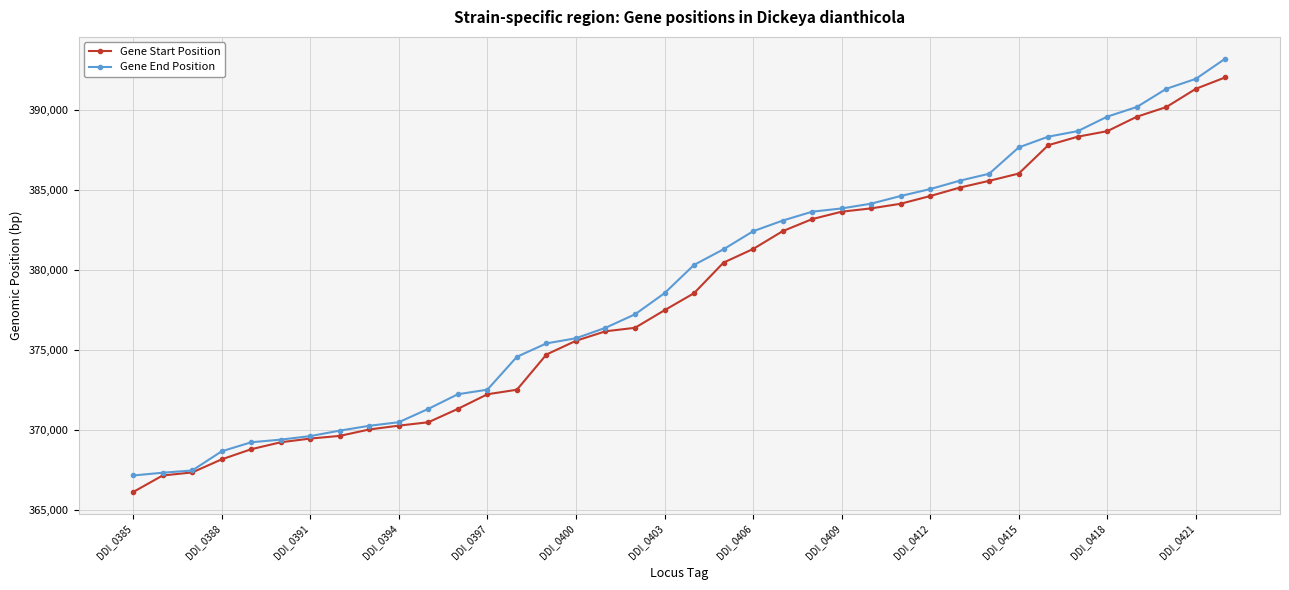

At how many categories does at least one series exceed 371021?

28